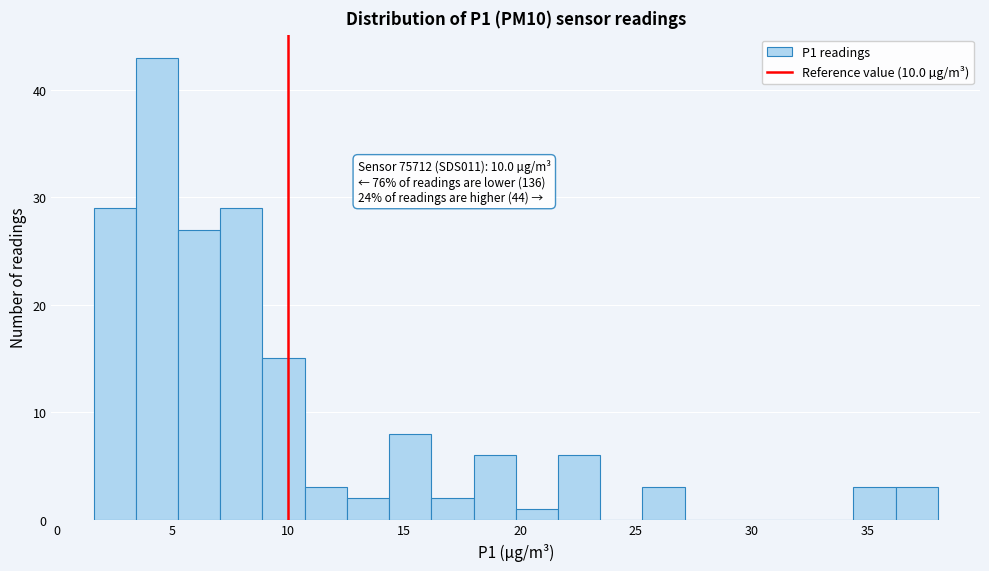

Read against the x-axis, roughly where is the centre of the tallest bar?

4.5